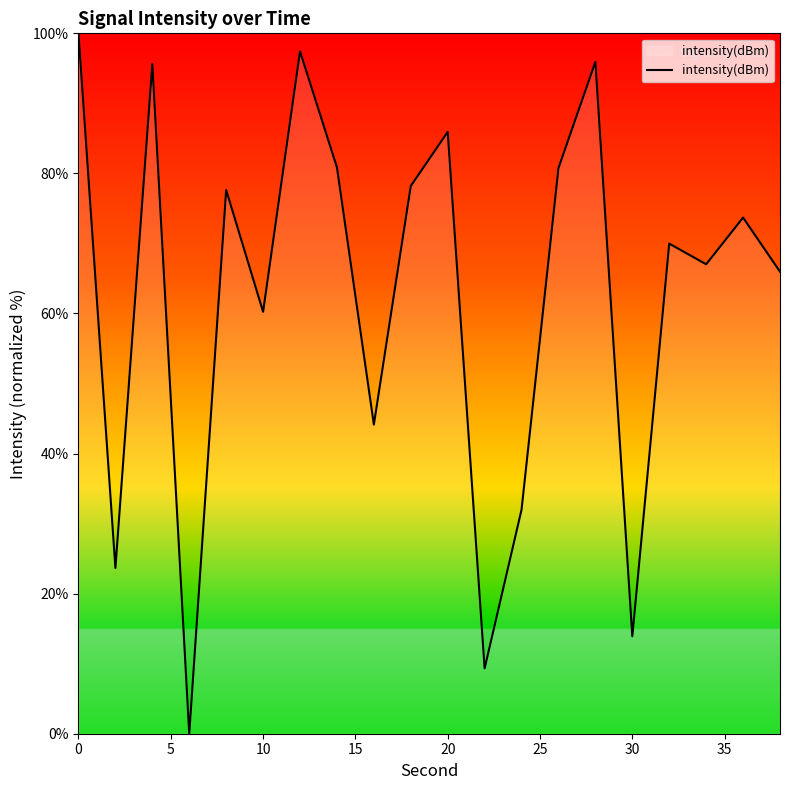

What is the difference between the maximum and minimum values?

100.0